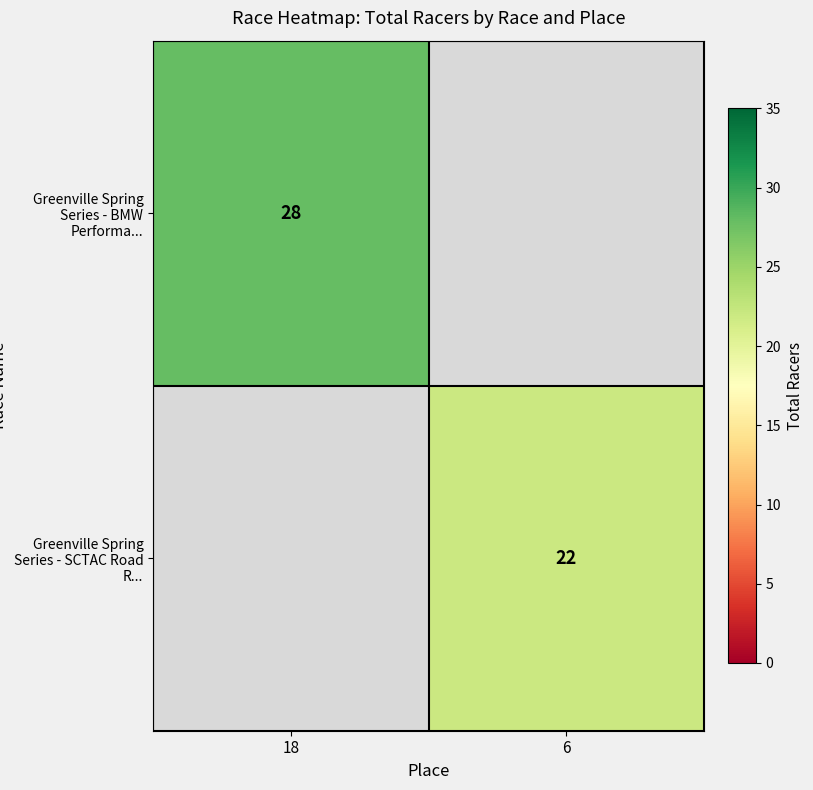

Is it true that Greenville Spring Series - BMW Performa... equals 28 at 18?

True